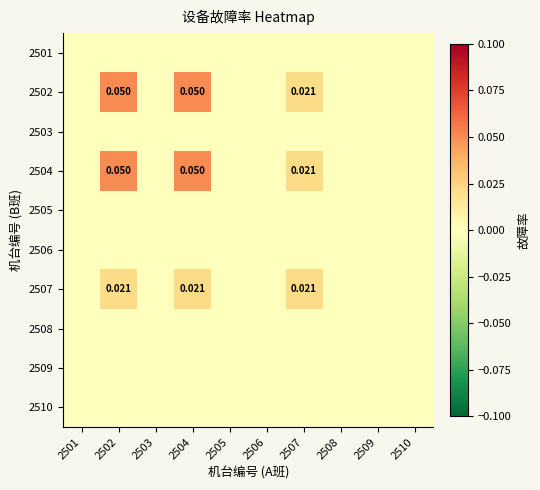

Rank the series at 2509 from lowest to highest value.

2501, 2502, 2503, 2504, 2505, 2506, 2507, 2508, 2509, 2510